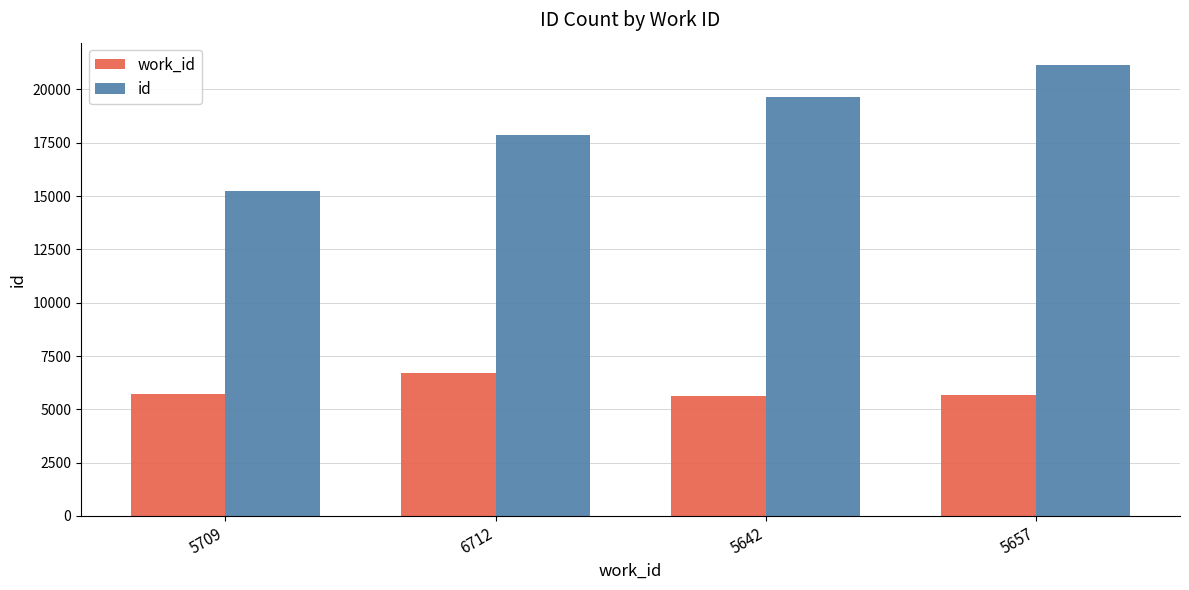

Rank the series by their average value, from lowest to highest.

work_id, id